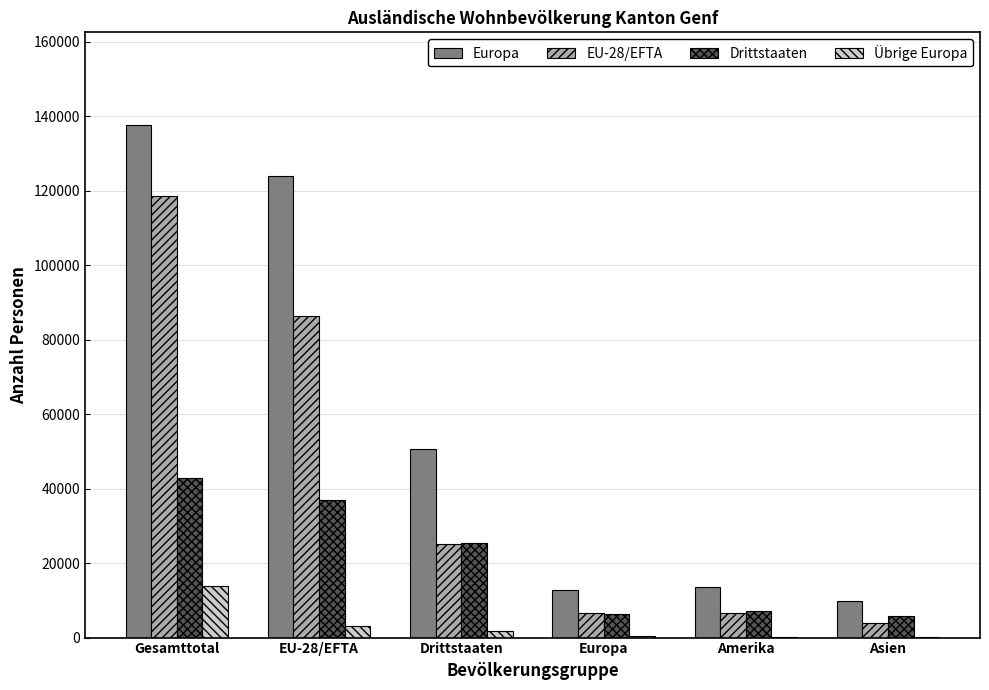

Which label corresponds to the largest value in the chart?

Gesamttotal